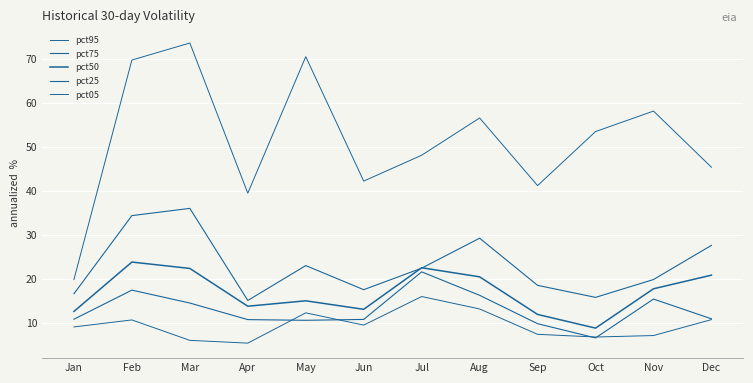

How many lines are shown in the chart?

5